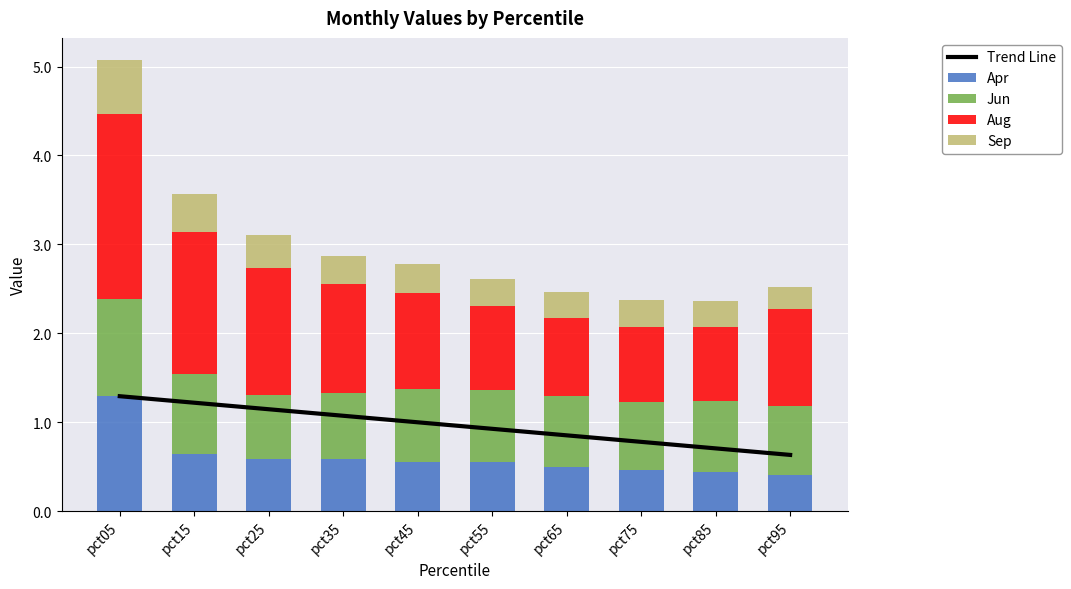

List the series in order of their peak value, lowest first.

Sep, Jun, Trend Line, Apr, Aug